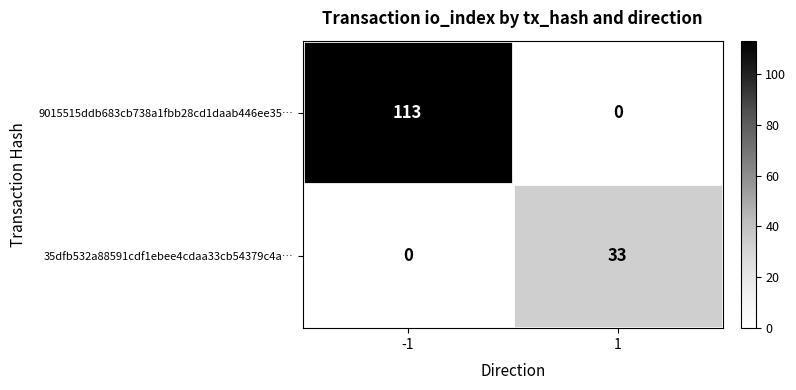

At which category is the sum across all series the highest?

-1